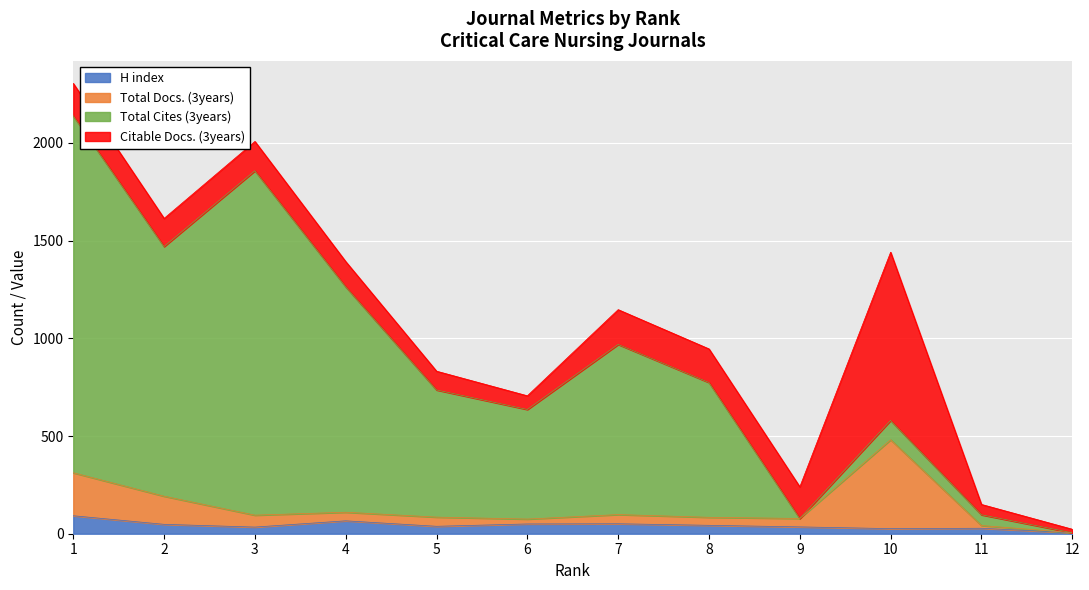

Is the value of Total Cites (3years) at 9 greater than the value of Total Docs. (3years) at 5?

No